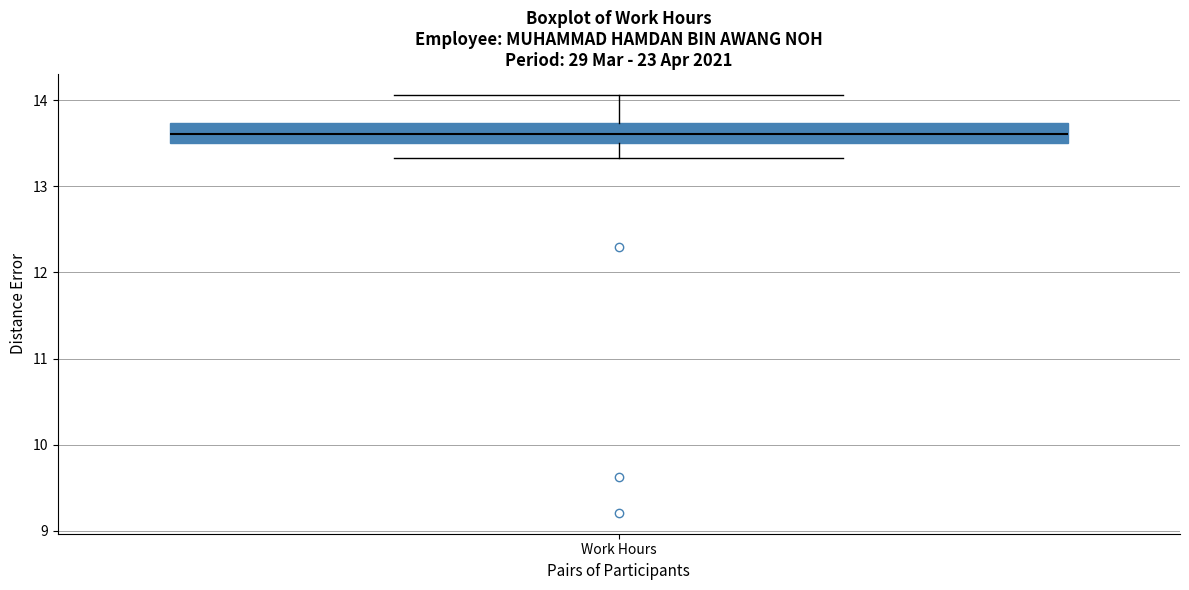

Read this box plot against the y-axis: the position of the median line, the range covered by the box, and the ends of both whiskers. The values are not printed on the chart, so give them approximately, as read against the axis.

median 13.6, box 13.5 to 13.7, whiskers 13.3 to 14.1